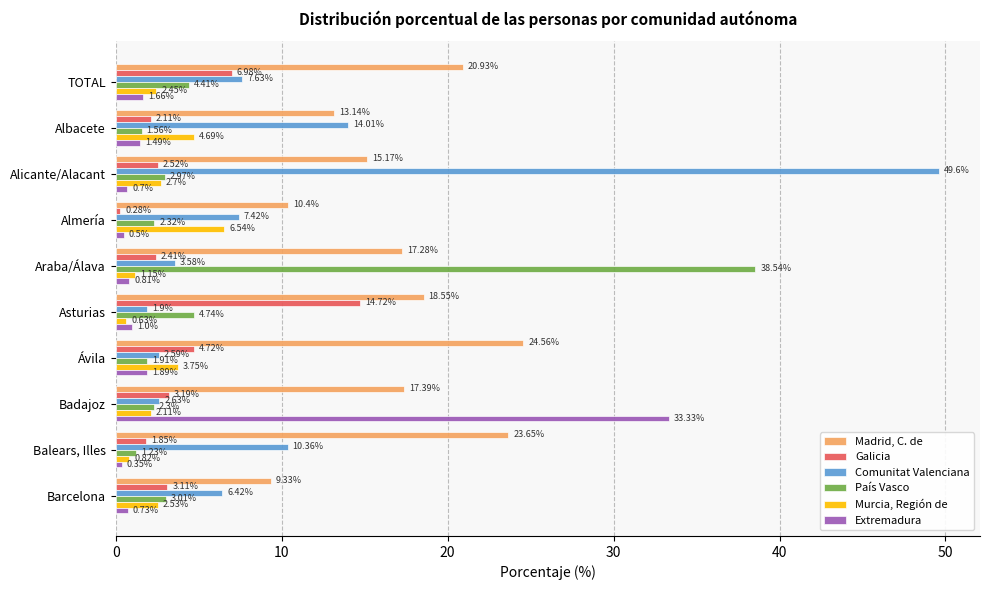

Where is Murcia, Región de nearest to the value 3?

Alicante/Alacant